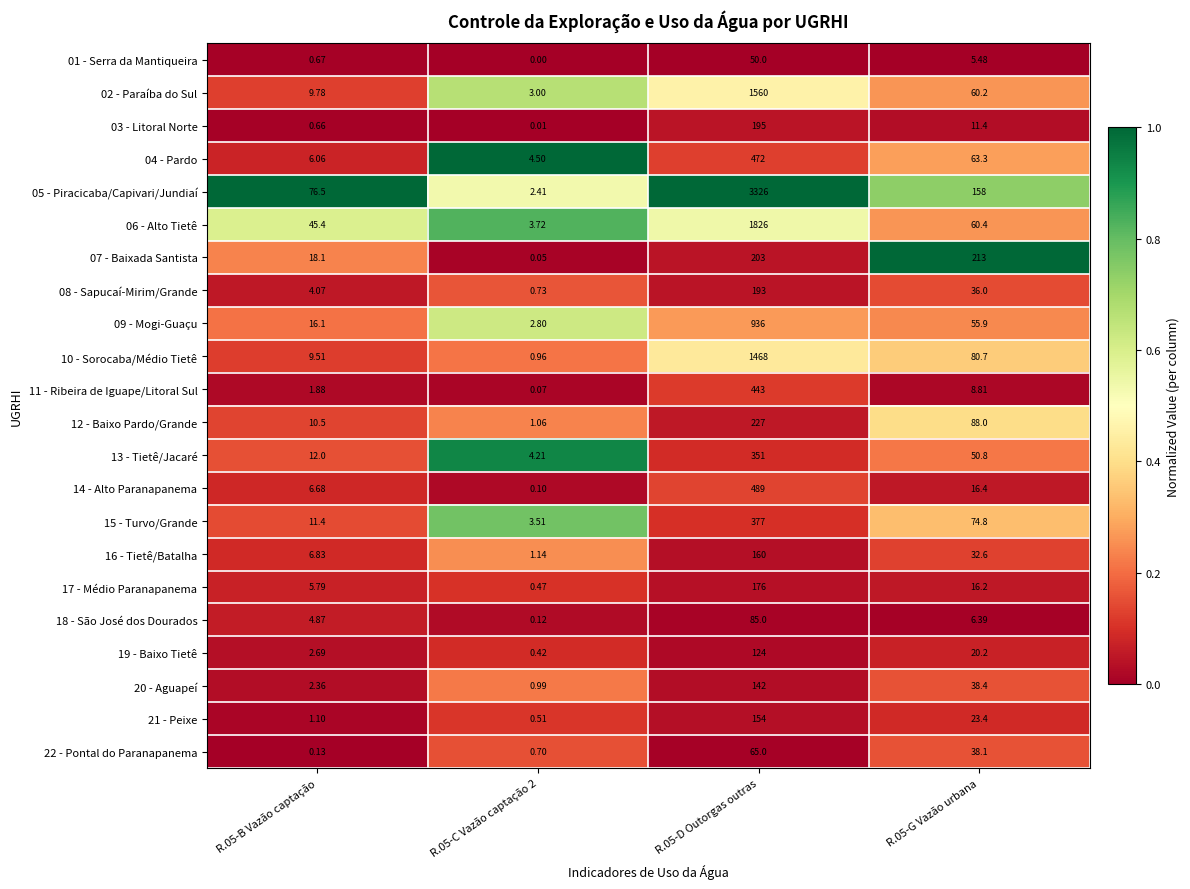

Reading left to right, extract all data points from this chart.

01 - Serra da Mantiqueira: R.05-B Vazão captação=0.7	R.05-C Vazão captação 2=0.0	R.05-D Outorgas outras=50.0	R.05-G Vazão urbana=5.5
02 - Paraíba do Sul: R.05-B Vazão captação=9.8	R.05-C Vazão captação 2=3.0	R.05-D Outorgas outras=1560.0	R.05-G Vazão urbana=60.2
03 - Litoral Norte: R.05-B Vazão captação=0.7	R.05-C Vazão captação 2=0.0	R.05-D Outorgas outras=195.0	R.05-G Vazão urbana=11.4
04 - Pardo: R.05-B Vazão captação=6.1	R.05-C Vazão captação 2=4.5	R.05-D Outorgas outras=472.0	R.05-G Vazão urbana=63.3
05 - Piracicaba/Capivari/Jundiaí: R.05-B Vazão captação=76.5	R.05-C Vazão captação 2=2.4	R.05-D Outorgas outras=3326.0	R.05-G Vazão urbana=158.0
06 - Alto Tietê: R.05-B Vazão captação=45.4	R.05-C Vazão captação 2=3.7	R.05-D Outorgas outras=1826.0	R.05-G Vazão urbana=60.4
07 - Baixada Santista: R.05-B Vazão captação=18.1	R.05-C Vazão captação 2=0.1	R.05-D Outorgas outras=203.0	R.05-G Vazão urbana=213.0
08 - Sapucaí-Mirim/Grande: R.05-B Vazão captação=4.1	R.05-C Vazão captação 2=0.7	R.05-D Outorgas outras=193.0	R.05-G Vazão urbana=36.0
09 - Mogi-Guaçu: R.05-B Vazão captação=16.1	R.05-C Vazão captação 2=2.8	R.05-D Outorgas outras=936.0	R.05-G Vazão urbana=55.9
10 - Sorocaba/Médio Tietê: R.05-B Vazão captação=9.5	R.05-C Vazão captação 2=1.0	R.05-D Outorgas outras=1468.0	R.05-G Vazão urbana=80.7
11 - Ribeira de Iguape/Litoral Sul: R.05-B Vazão captação=1.9	R.05-C Vazão captação 2=0.1	R.05-D Outorgas outras=443.0	R.05-G Vazão urbana=8.8
12 - Baixo Pardo/Grande: R.05-B Vazão captação=10.5	R.05-C Vazão captação 2=1.1	R.05-D Outorgas outras=227.0	R.05-G Vazão urbana=88.0
13 - Tietê/Jacaré: R.05-B Vazão captação=12.0	R.05-C Vazão captação 2=4.2	R.05-D Outorgas outras=351.0	R.05-G Vazão urbana=50.8
14 - Alto Paranapanema: R.05-B Vazão captação=6.7	R.05-C Vazão captação 2=0.1	R.05-D Outorgas outras=489.0	R.05-G Vazão urbana=16.4
15 - Turvo/Grande: R.05-B Vazão captação=11.4	R.05-C Vazão captação 2=3.5	R.05-D Outorgas outras=377.0	R.05-G Vazão urbana=74.8
16 - Tietê/Batalha: R.05-B Vazão captação=6.8	R.05-C Vazão captação 2=1.1	R.05-D Outorgas outras=160.0	R.05-G Vazão urbana=32.6
17 - Médio Paranapanema: R.05-B Vazão captação=5.8	R.05-C Vazão captação 2=0.5	R.05-D Outorgas outras=176.0	R.05-G Vazão urbana=16.2
18 - São José dos Dourados: R.05-B Vazão captação=4.9	R.05-C Vazão captação 2=0.1	R.05-D Outorgas outras=85.0	R.05-G Vazão urbana=6.4
19 - Baixo Tietê: R.05-B Vazão captação=2.7	R.05-C Vazão captação 2=0.4	R.05-D Outorgas outras=124.0	R.05-G Vazão urbana=20.2
20 - Aguapeí: R.05-B Vazão captação=2.4	R.05-C Vazão captação 2=1.0	R.05-D Outorgas outras=142.0	R.05-G Vazão urbana=38.4
21 - Peixe: R.05-B Vazão captação=1.1	R.05-C Vazão captação 2=0.5	R.05-D Outorgas outras=154.0	R.05-G Vazão urbana=23.4
22 - Pontal do Paranapanema: R.05-B Vazão captação=0.1	R.05-C Vazão captação 2=0.7	R.05-D Outorgas outras=65.0	R.05-G Vazão urbana=38.1